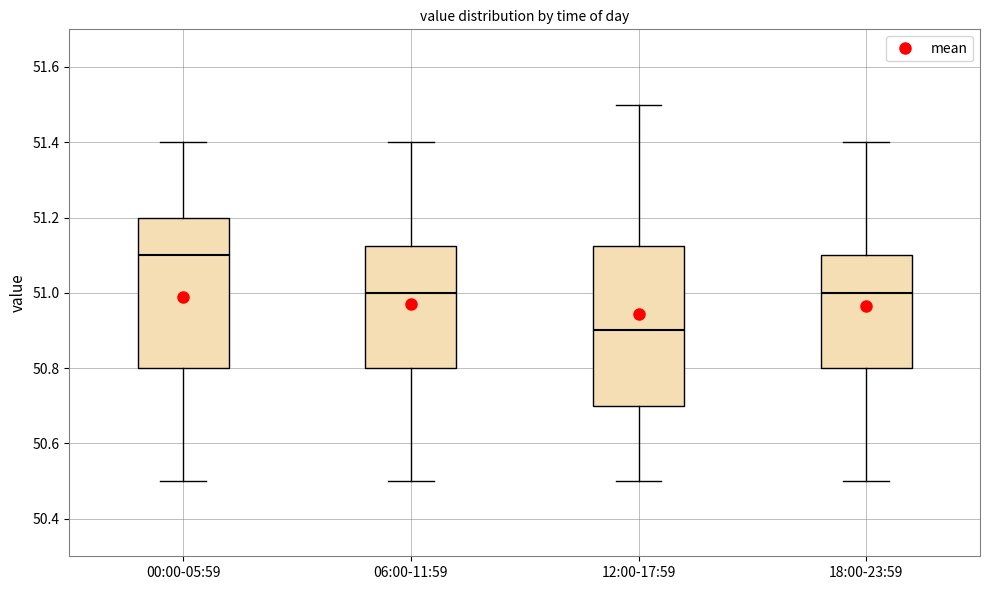

Reading left to right, transcribe this box plot: for each box, give where its median line is, the range the box spans, and where its two whiskers end, as read against the y-axis. The values are not printed on the chart, so give them approximately, as read against the axis.

00:00-05:59: median 51.10, box 50.80 to 51.20, whiskers 50.50 to 51.40
06:00-11:59: median 51.00, box 50.80 to 51.12, whiskers 50.50 to 51.40
12:00-17:59: median 50.90, box 50.70 to 51.12, whiskers 50.50 to 51.50
18:00-23:59: median 51.00, box 50.80 to 51.10, whiskers 50.50 to 51.40